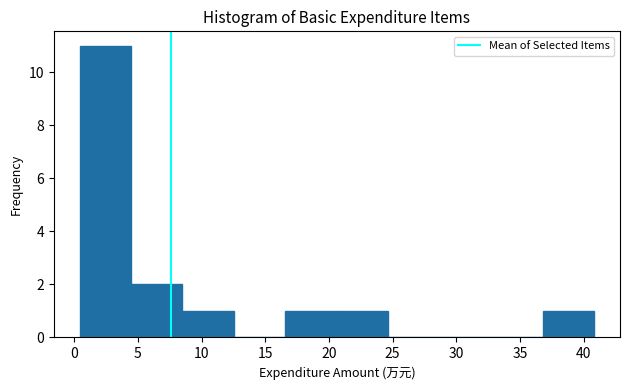

Reading left to right, transcribe this chart: for each bar, give the range it covers on the x-axis and its height. Neither the bar edges nor the heights are printed on the chart, so give them approximately, as read against the axes.

0.5 to 4.5: 11
4.5 to 8.5: 2
8.5 to 12.5: 1
12.5 to 16.5: 0
16.5 to 20.5: 1
20.5 to 24.5: 1
24.5 to 28.5: 0
28.5 to 33.0: 0
33.0 to 37.0: 0
37.0 to 41.0: 1